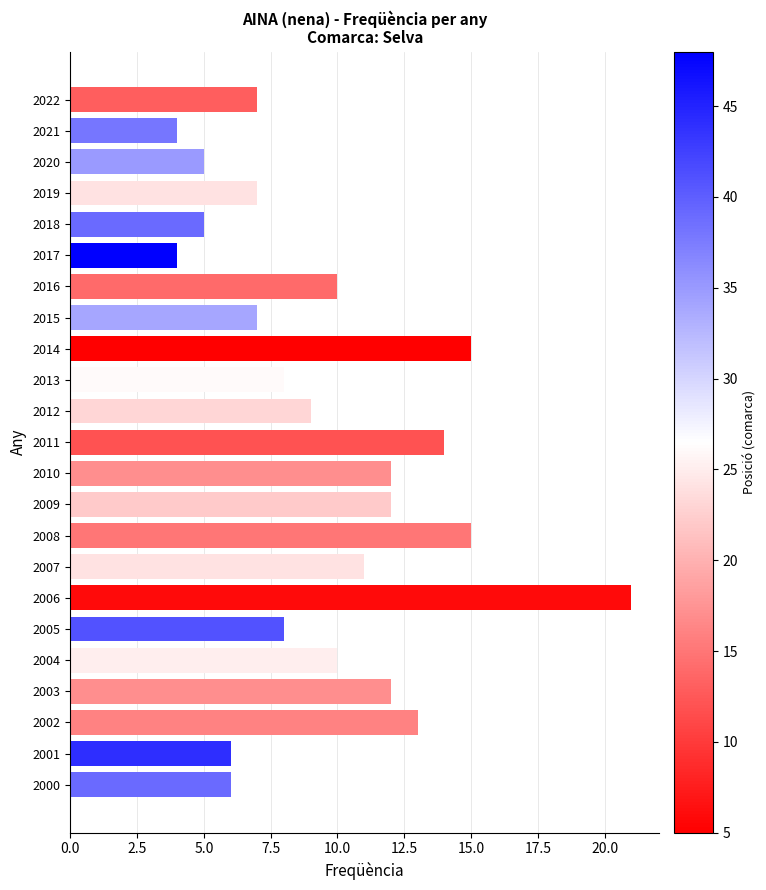

What is the maximum value shown in the chart?

21